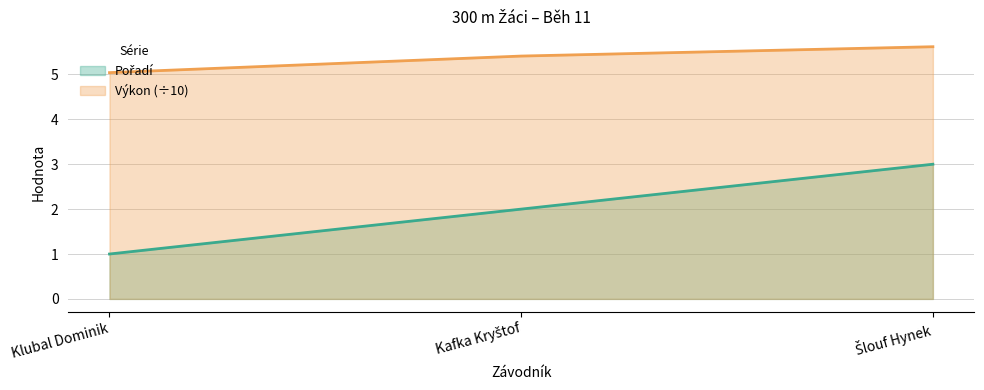

What are all the series names shown in the legend?

Pořadí, Výkon